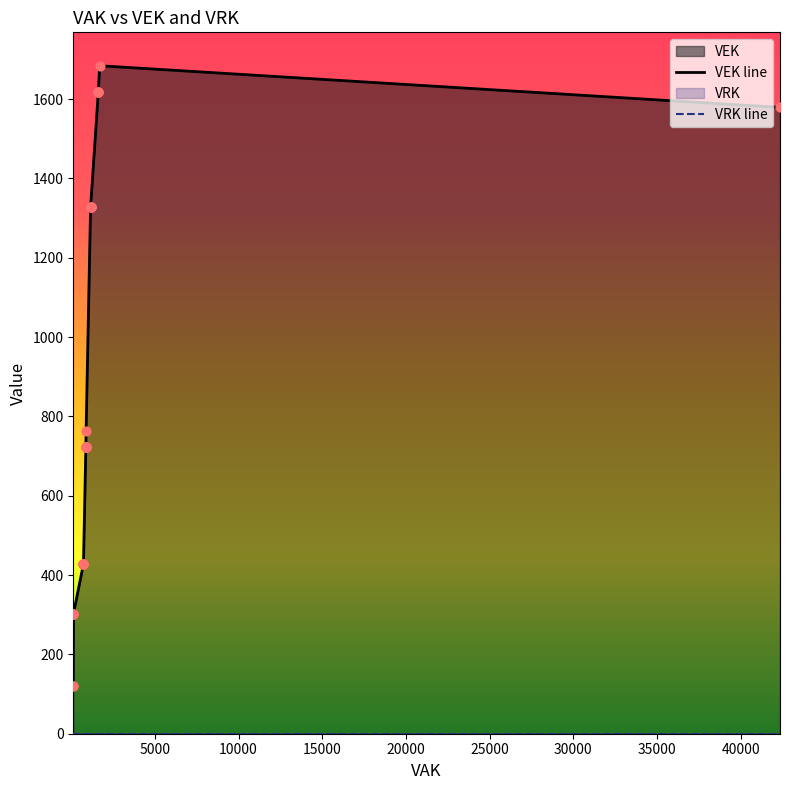

Which series has the largest total across all categories?

VEK line